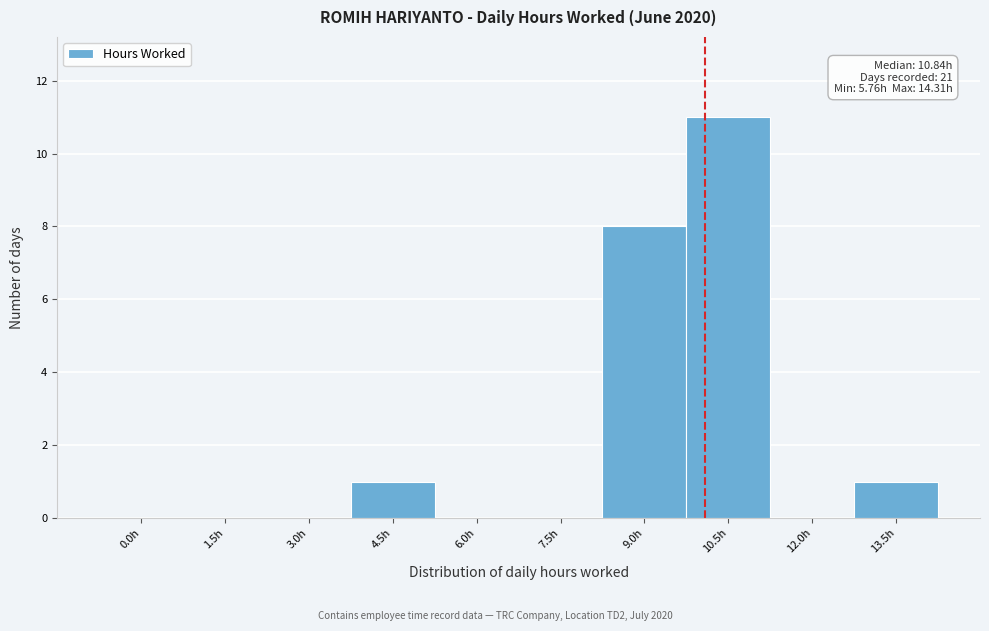

Reading right to left, extract all data points from this chart.

13.5h=1	12.0h=0	10.5h=11	9.0h=8	7.5h=0	6.0h=0	4.5h=1	3.0h=0	1.5h=0	0.0h=0